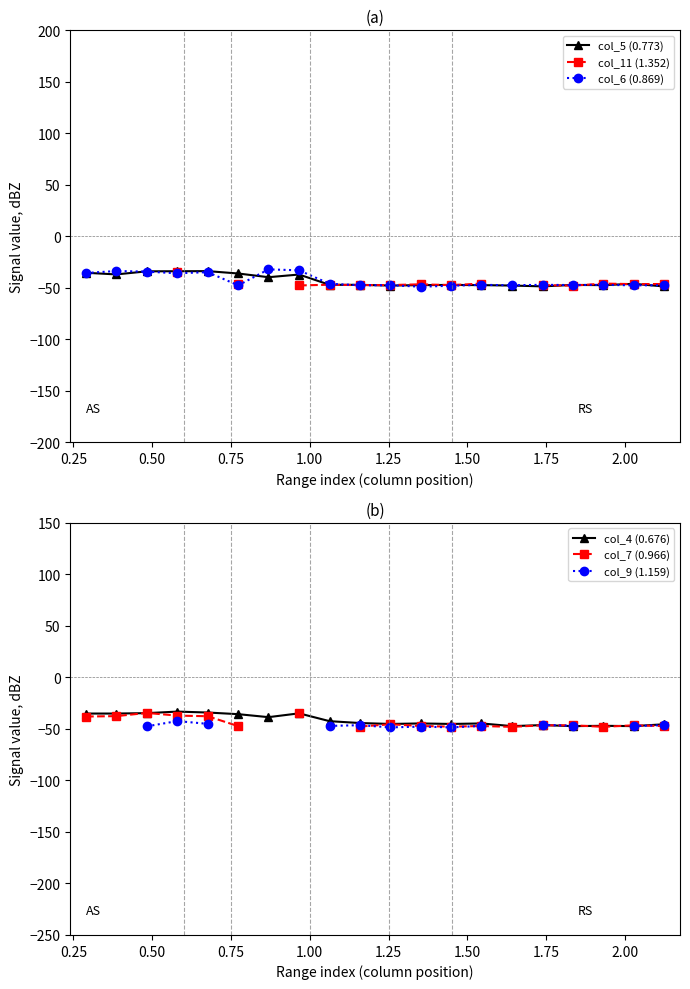

True or false: col_5 (0.773) has more than 1 interior local peaks.

True